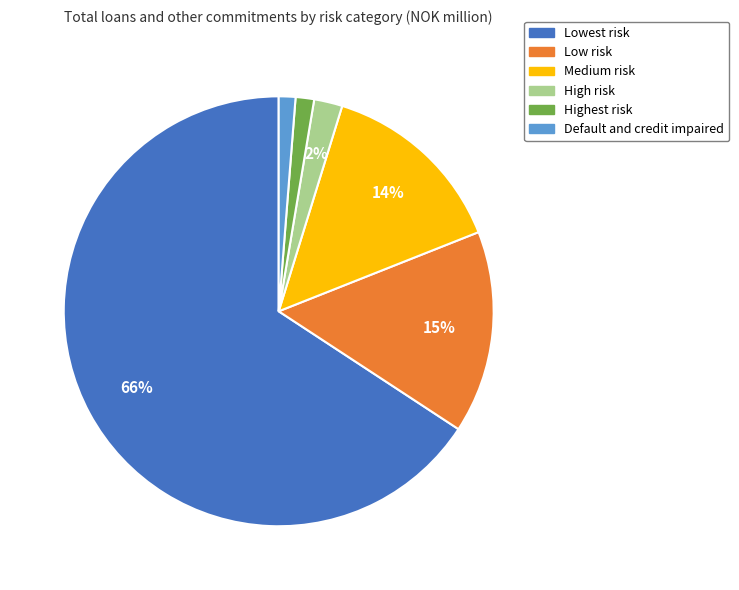

True or false: High risk accounts for 7% of the total.

False